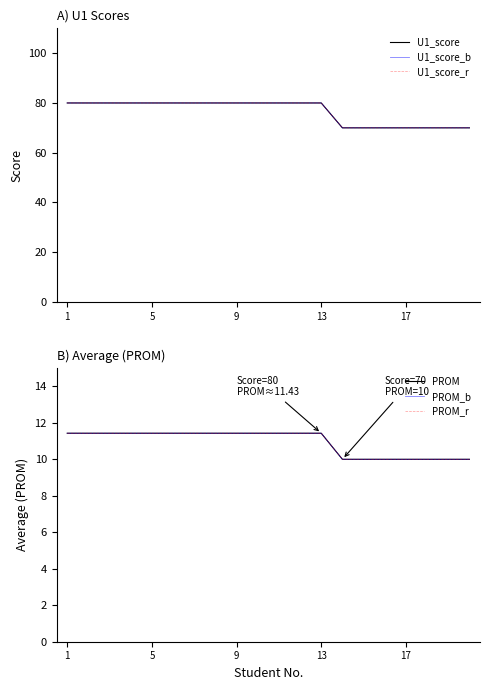

Which series has the largest range (max minus min)?

U1_score